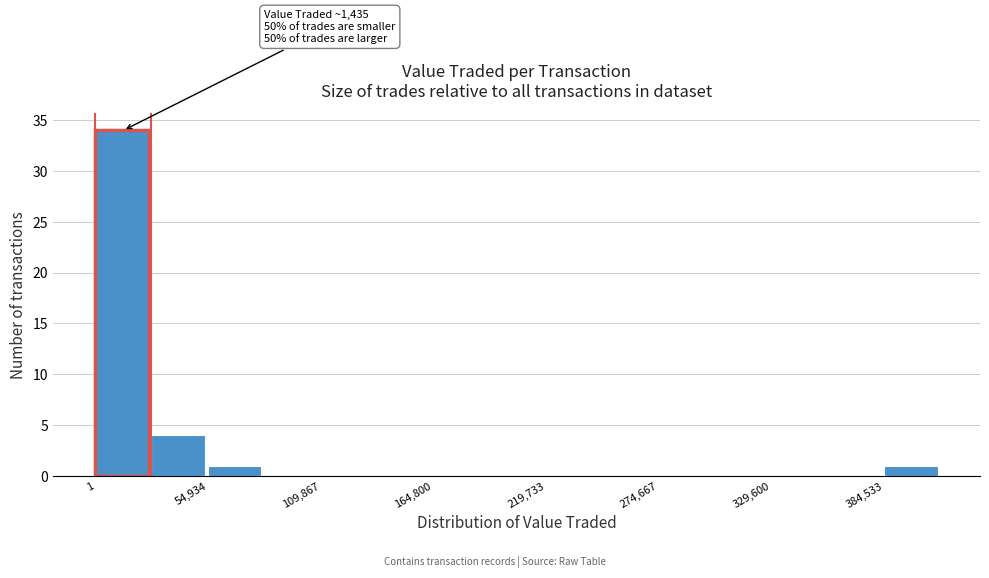

Around what value on the x-axis is the tallest bar? Give the approximate position of its centre, as read against the axis.

10000